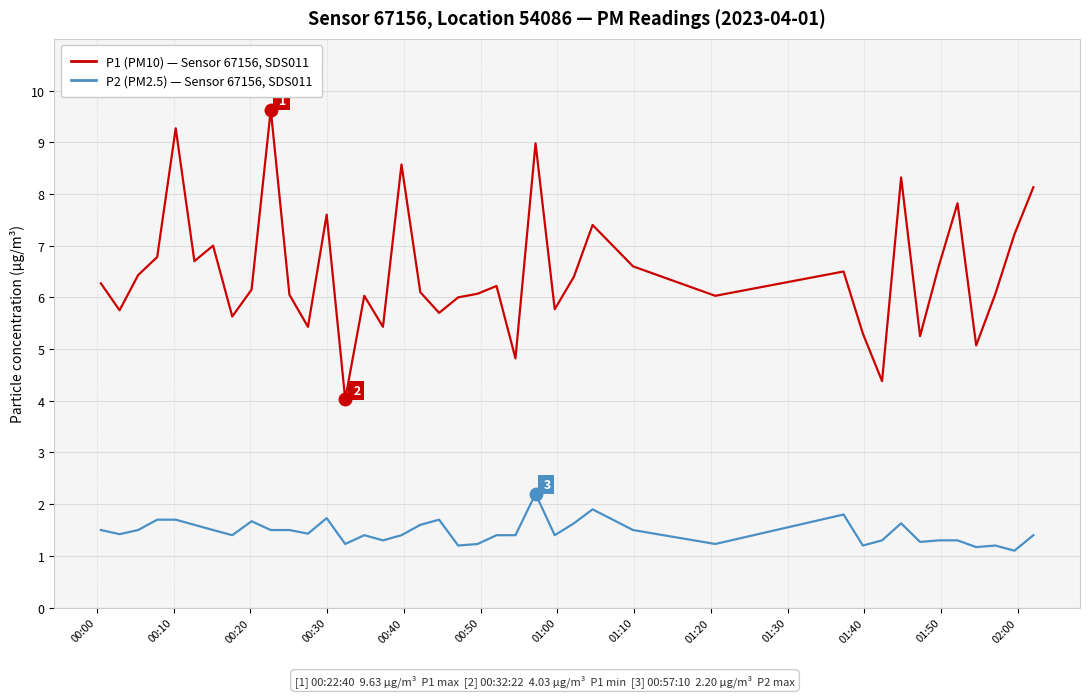

What is the greatest value displayed?

9.6